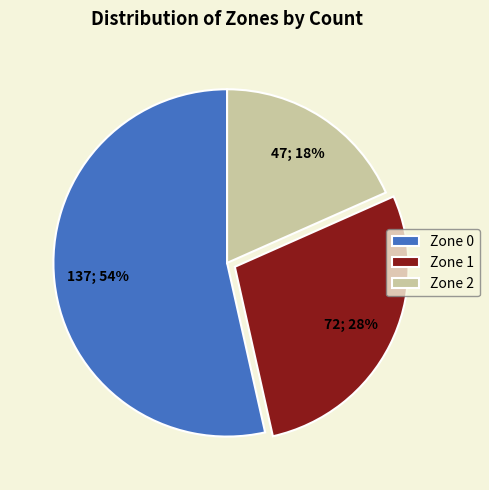

The Zone 1 slice represents 28% of the pie. True or false?

True